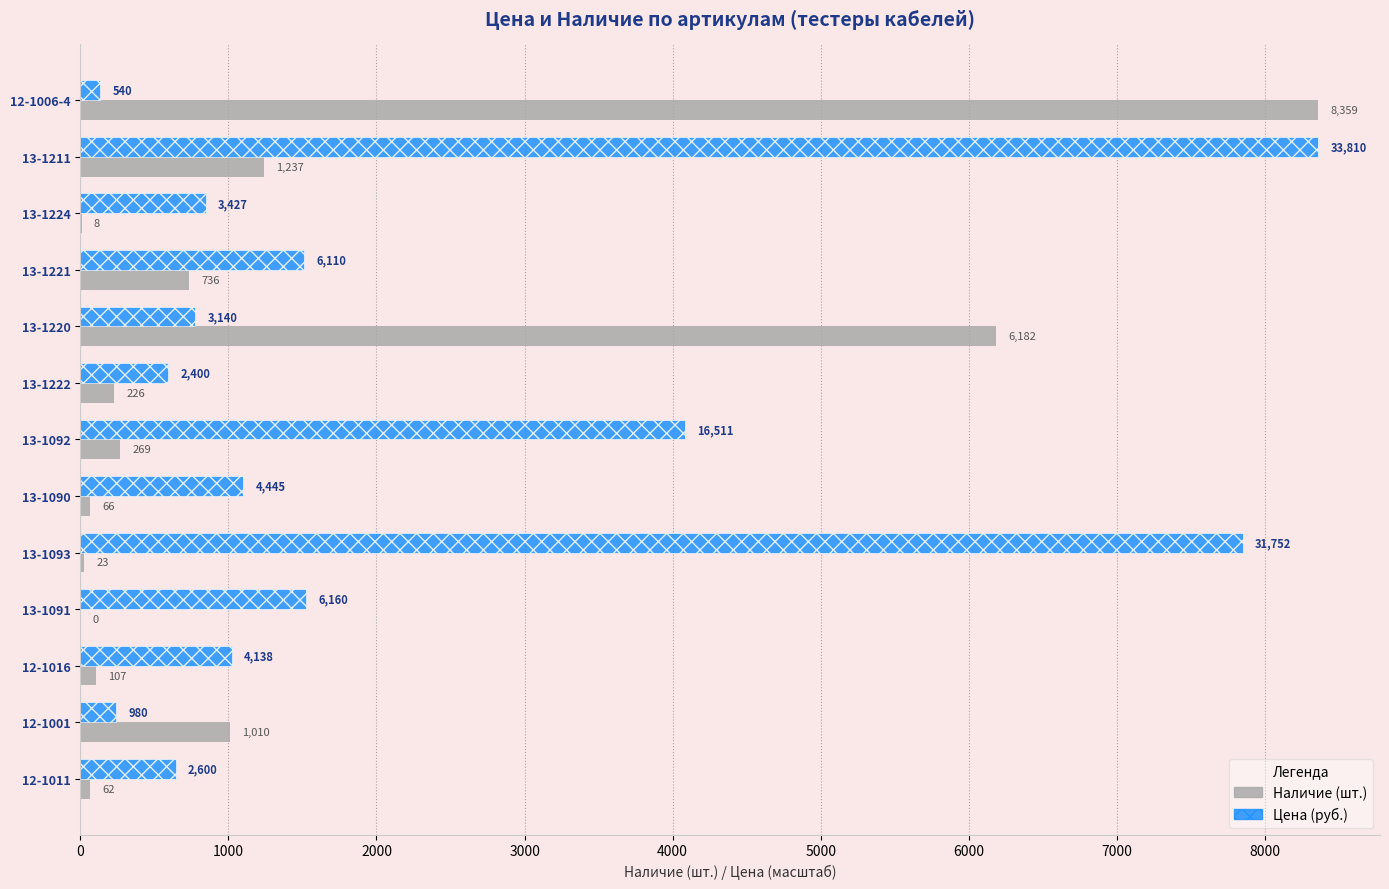

At which category is the sum across all series the highest?

13-1211